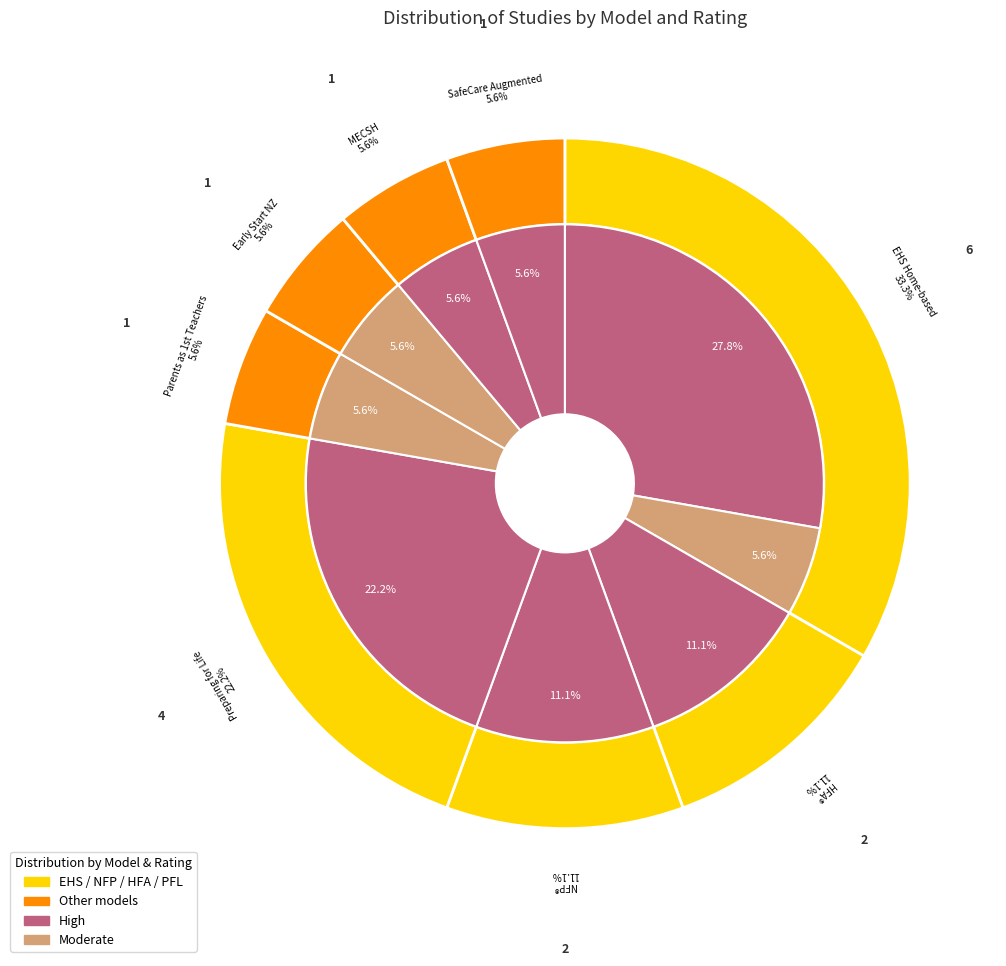

What is the change in value from Preparing for Life—Home Visiting to Maternal Early Childhood Sustained Home-visiting?

-3